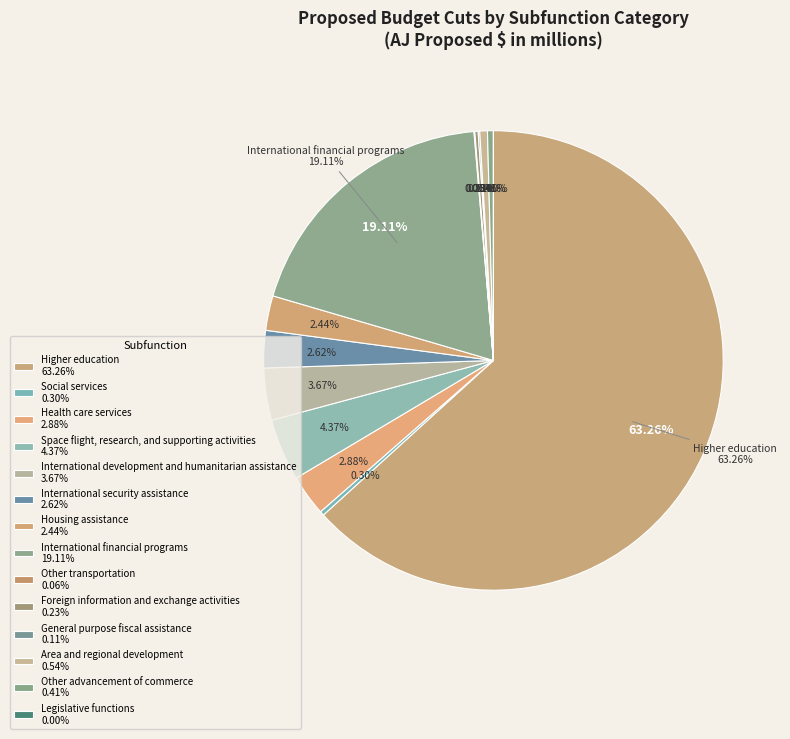

To the nearest percent, what is the combined percentage of International development and humanitarian assistance and Area and regional development?

4%